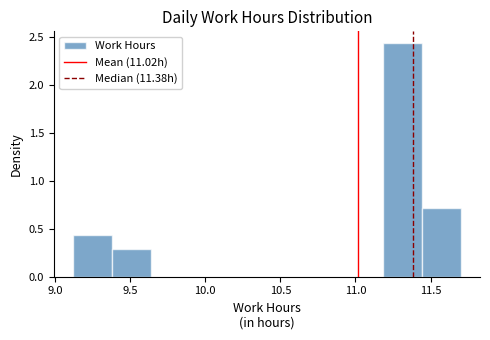

Reading left to right, list every bar in this chart as the range it spans on the x-axis followed by its height. Neither the bar edges nor the heights are printed on the chart, so give them approximately, as read against the axes.

9.10 to 9.40: 0.45
9.40 to 9.65: 0.30
9.65 to 9.90: 0
9.90 to 10.15: 0
10.15 to 10.40: 0
10.40 to 10.65: 0
10.65 to 10.95: 0
10.95 to 11.20: 0
11.20 to 11.45: 2.45
11.45 to 11.70: 0.70